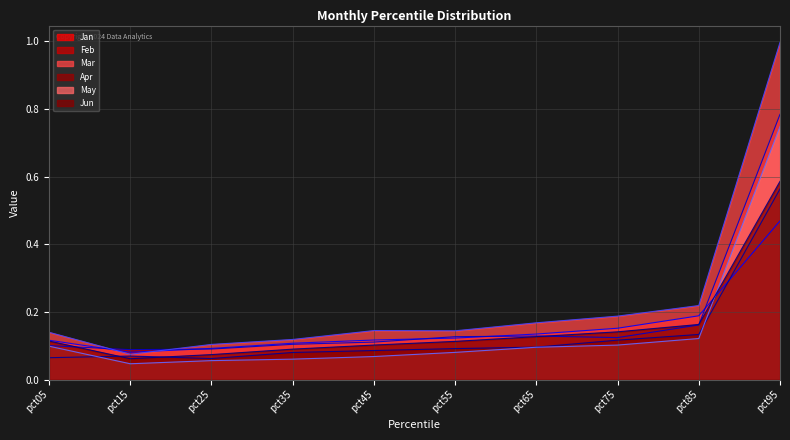

How many Jun values are between 0 and 1?

10